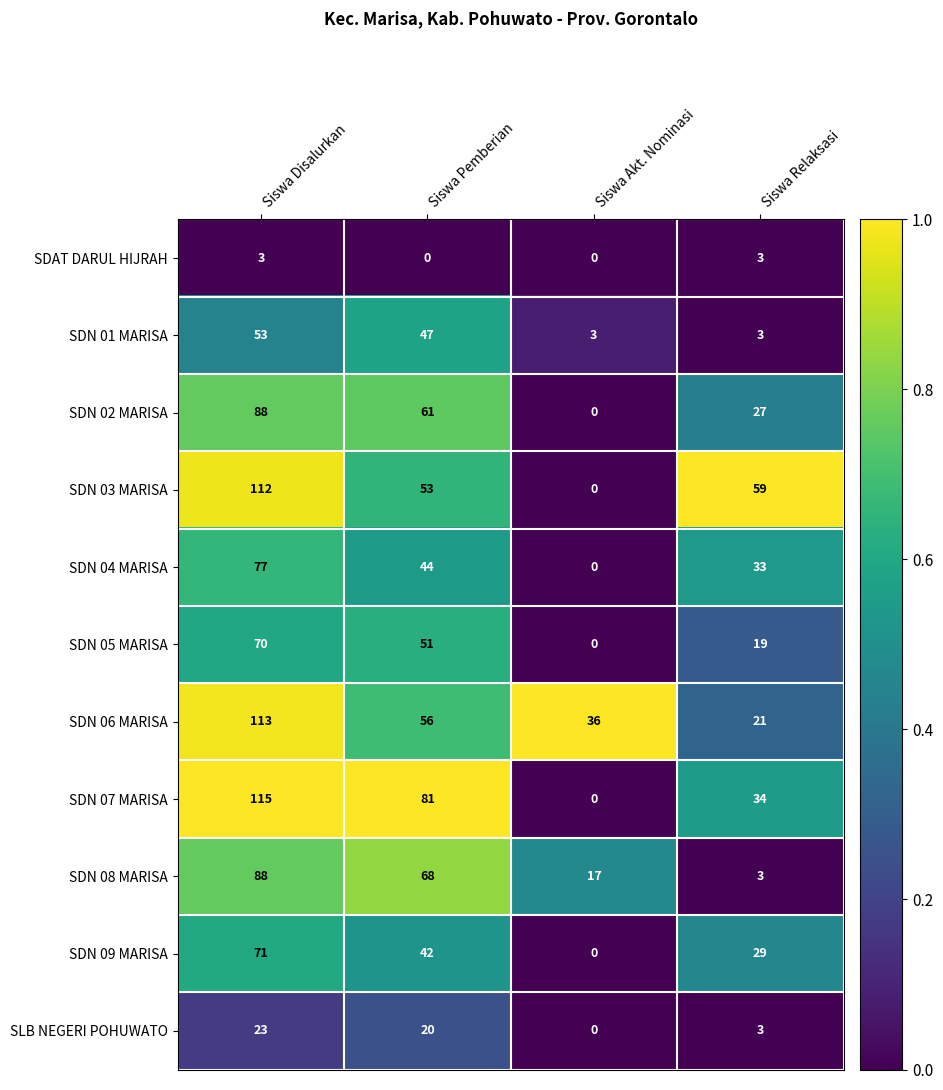

Which series has the largest total across all categories?

SDN 07 MARISA